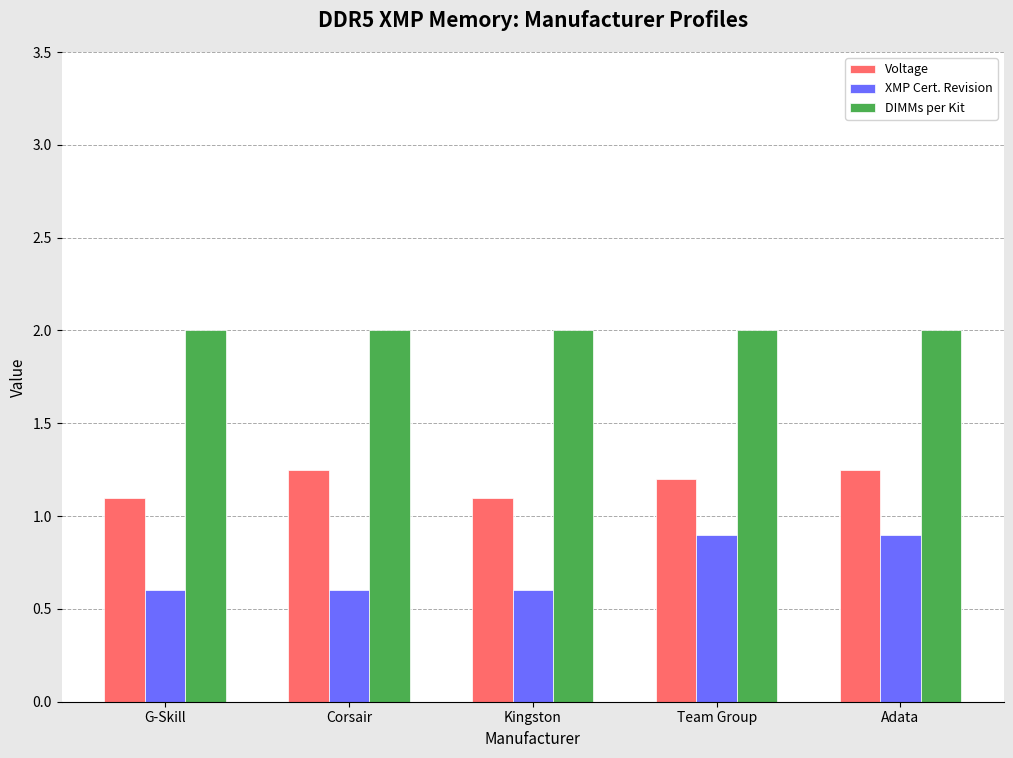

What is the smallest value displayed?

0.6